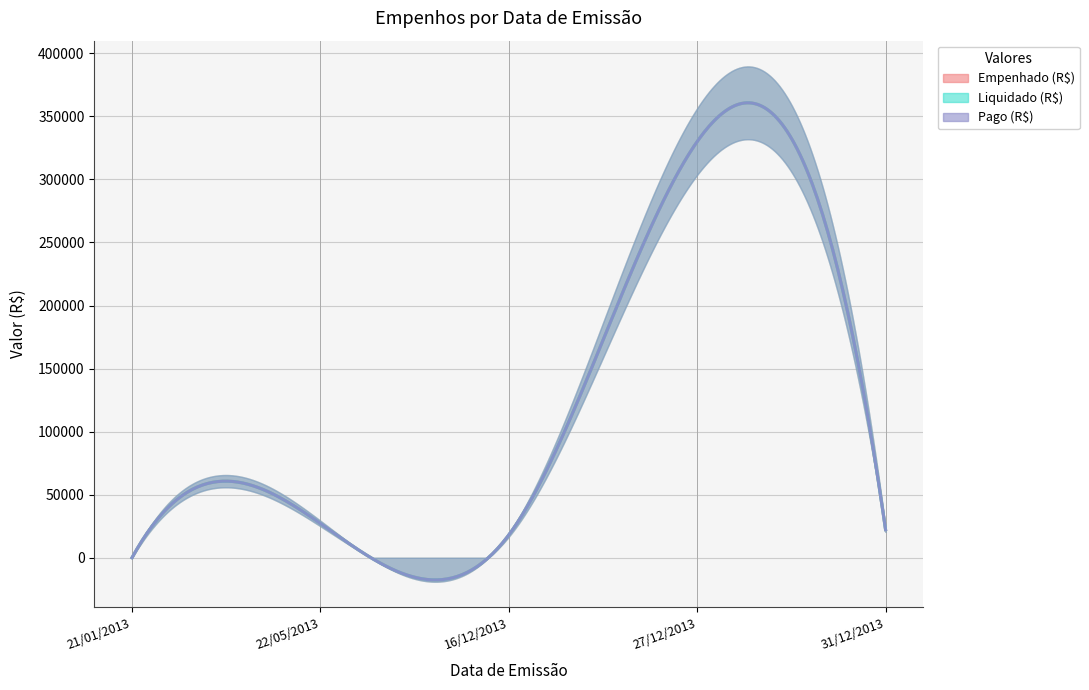

Does the chart display data point markers on the line(s)?

No